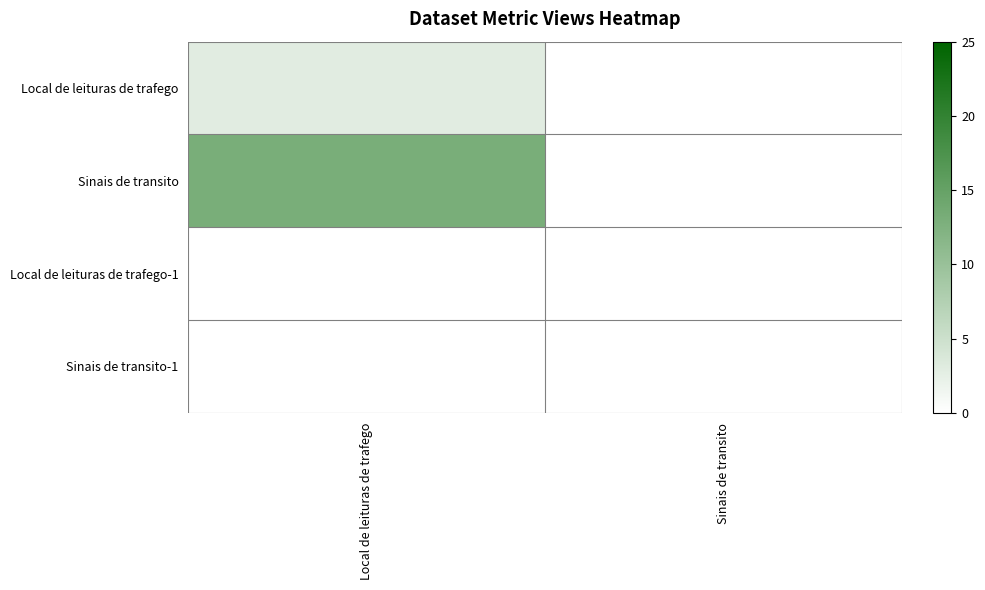

How many categories are shown in the chart?

2